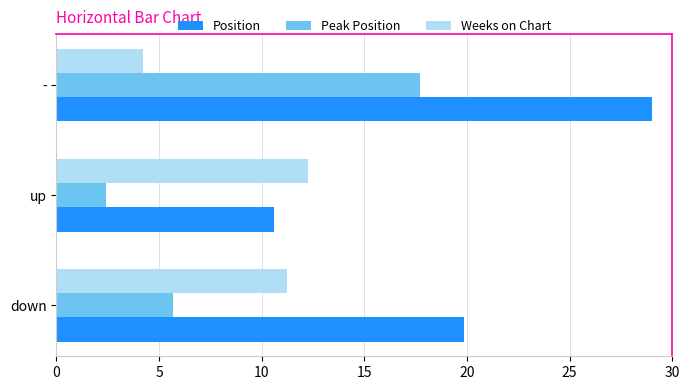

Which series changed the most between down and up?

Position